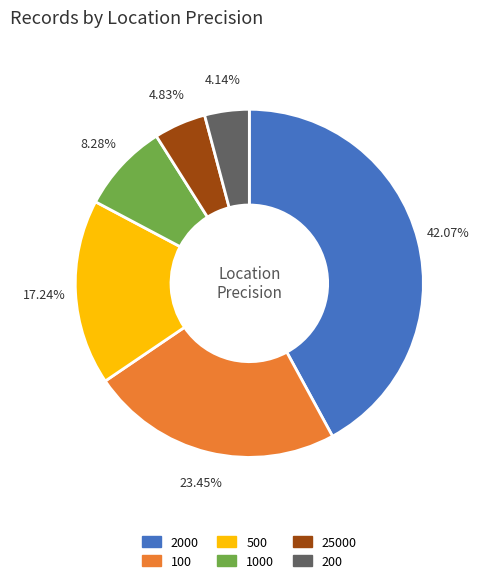

Does any single category account for the majority?

No